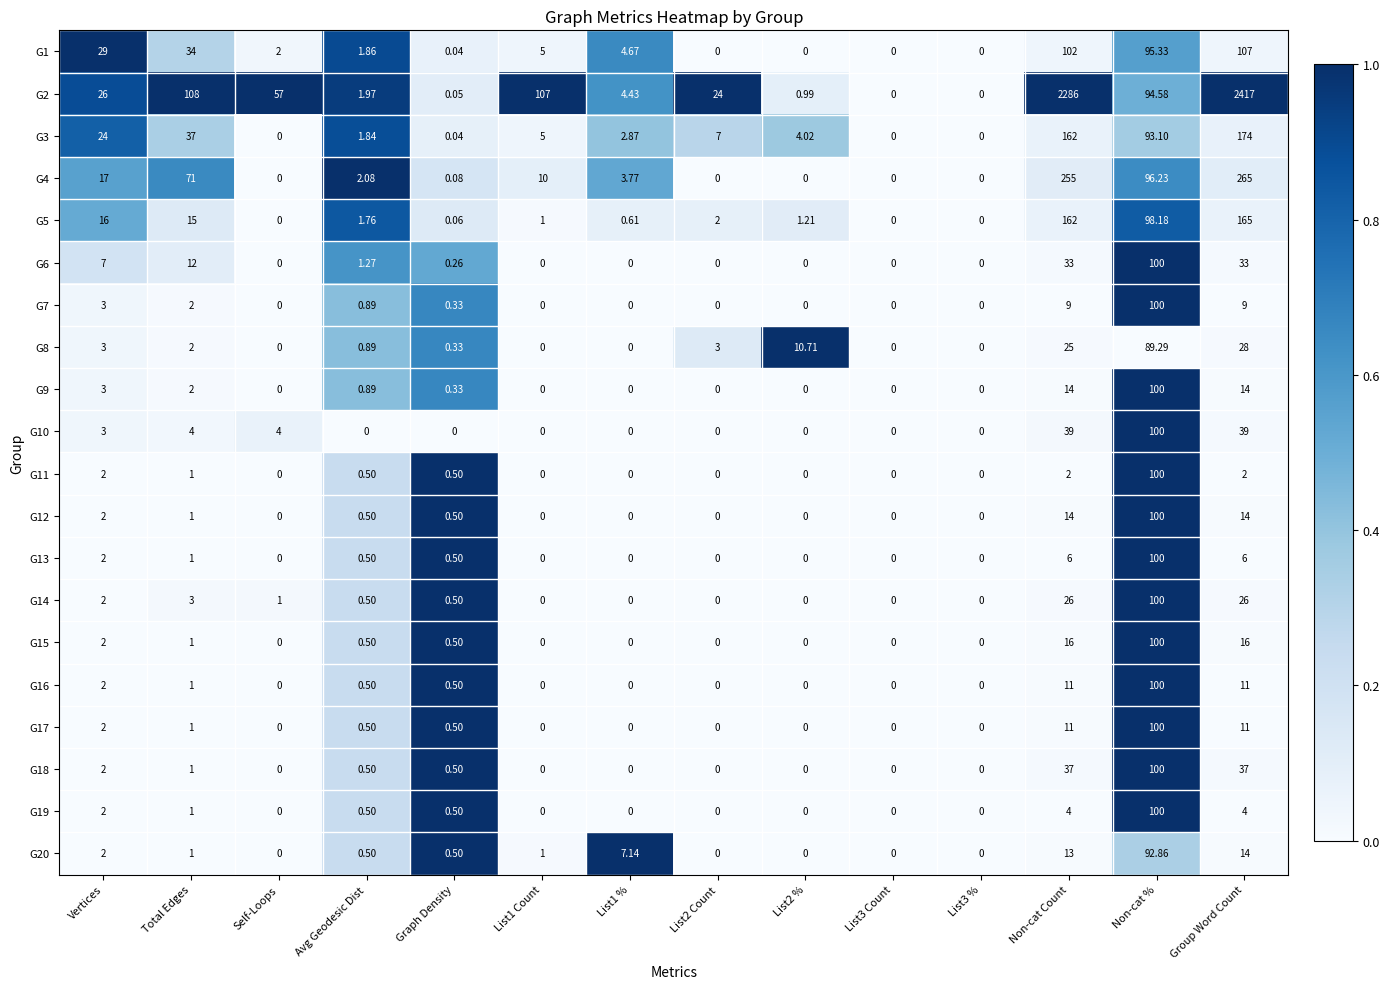

Where does the G1 series first go above 4?

Vertices